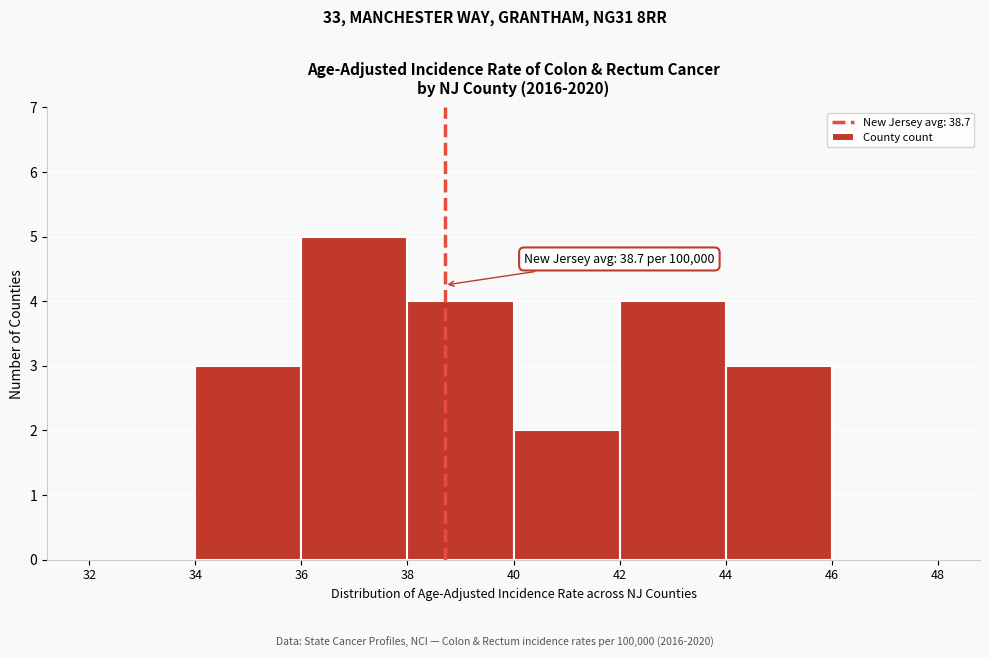

Over which range of the x-axis is the bar tallest?

36 to 38